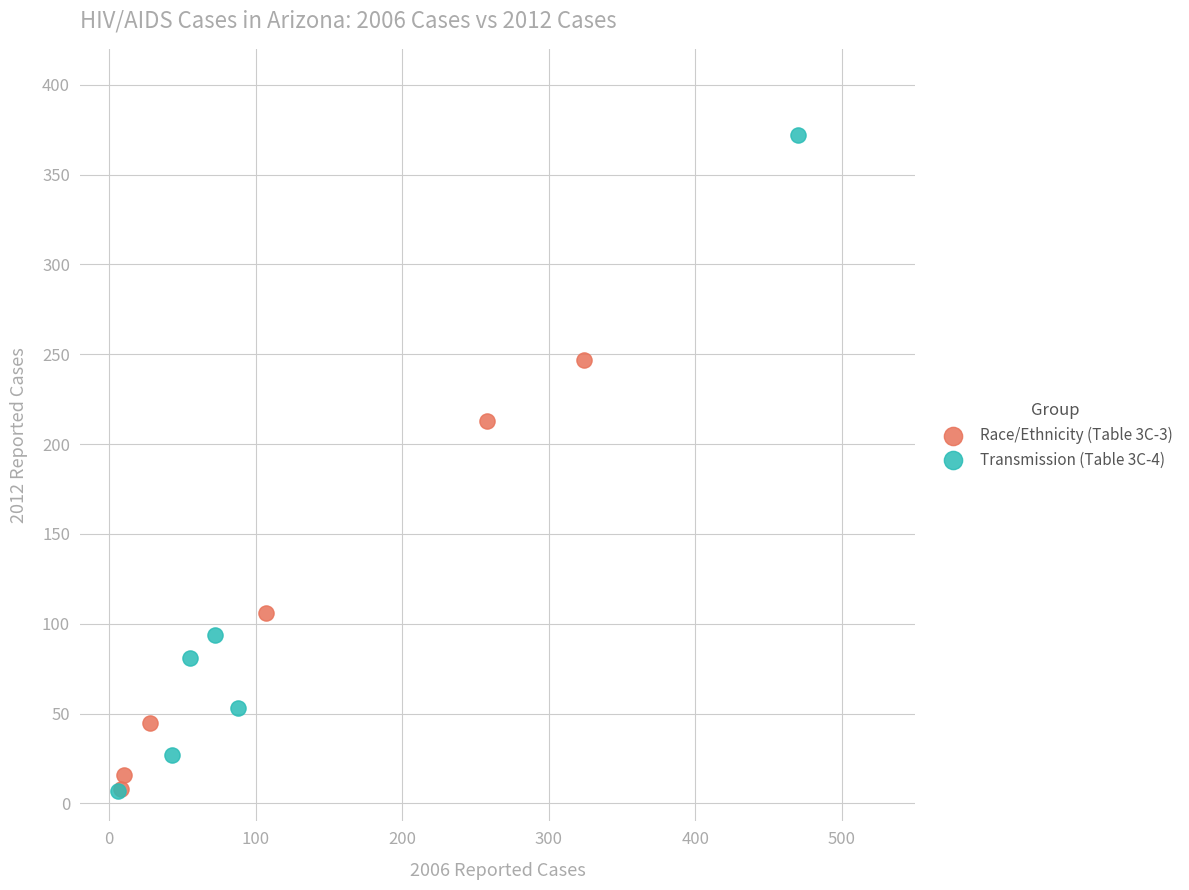

Which series has the largest Y range (max minus min)?

Transmission (Table 3C-4)